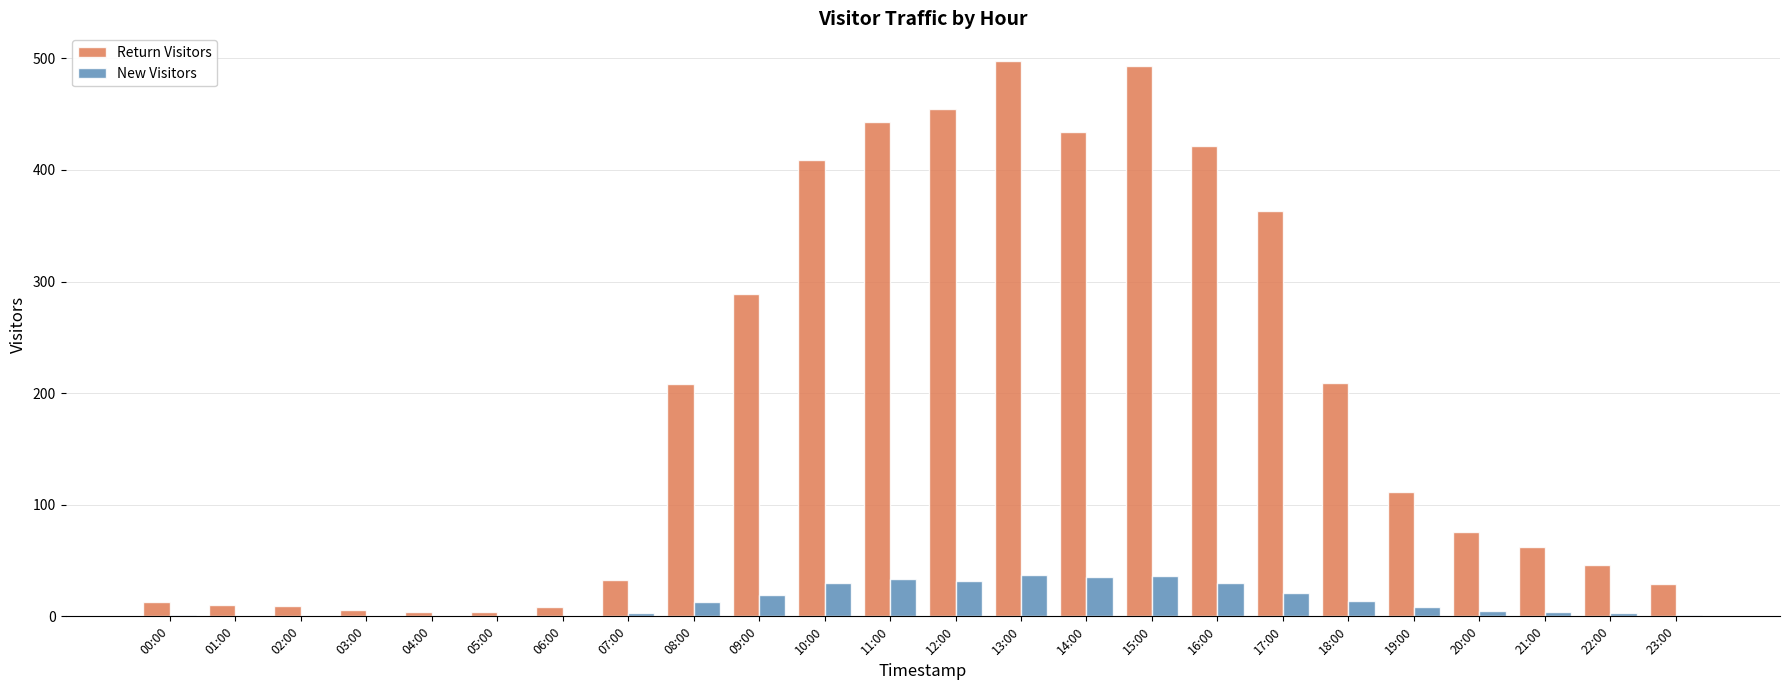

What is the maximum value for Return Visitors?

497.5